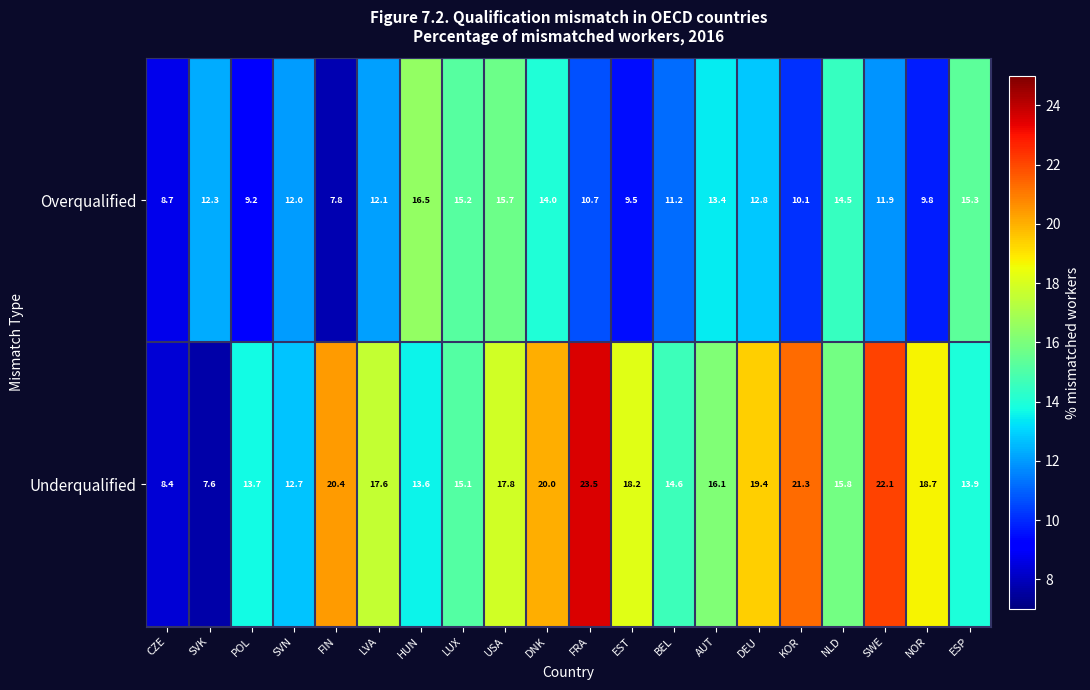

True or false: Overqualified has a value of 8.7 at HUN.

False